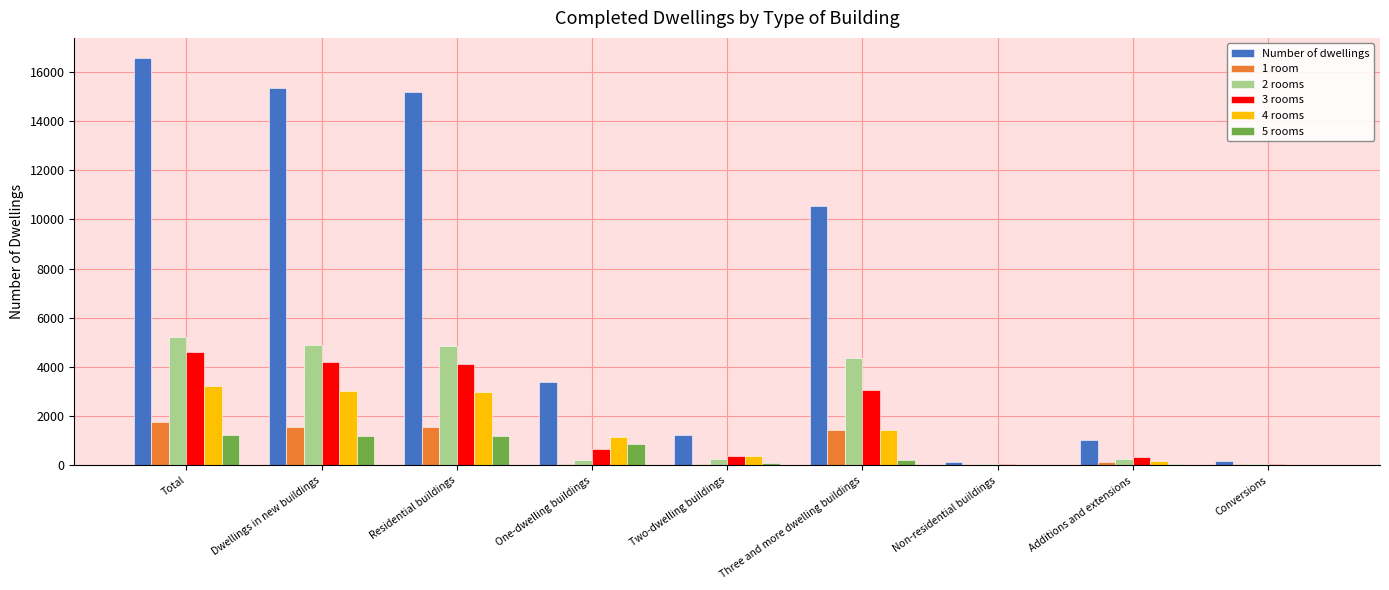

Which category has the highest value across all series?

Total